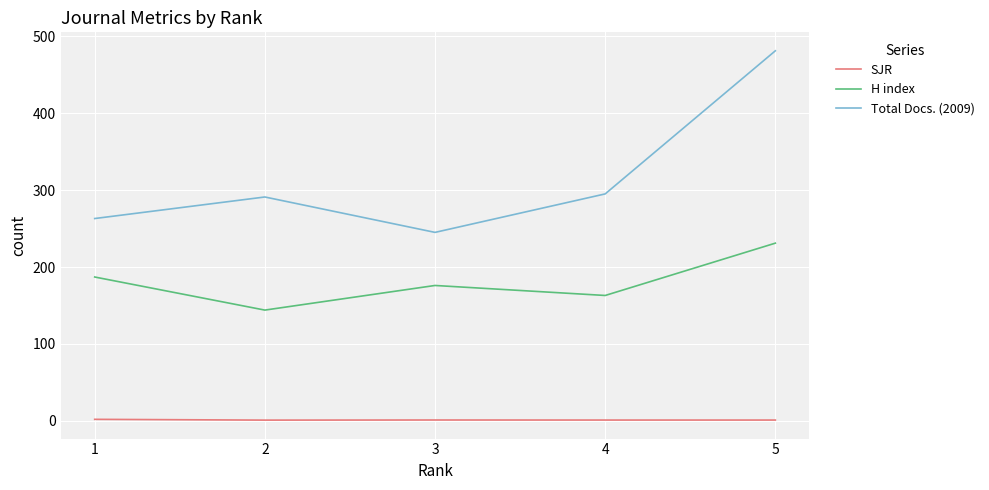

Count the H index values in the range 163 to 187.

3